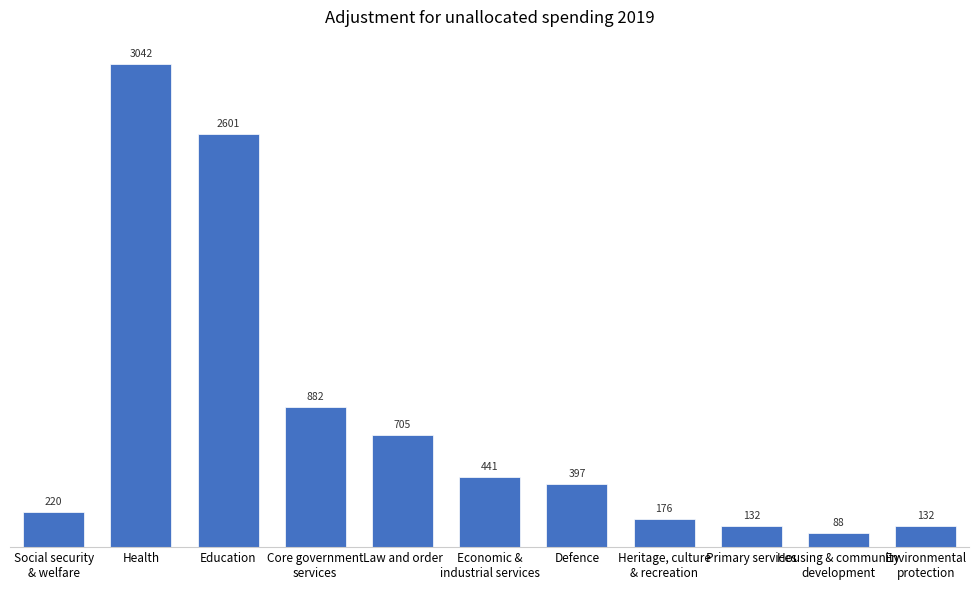

What is the value of the 2nd bar from the left?

3042.2